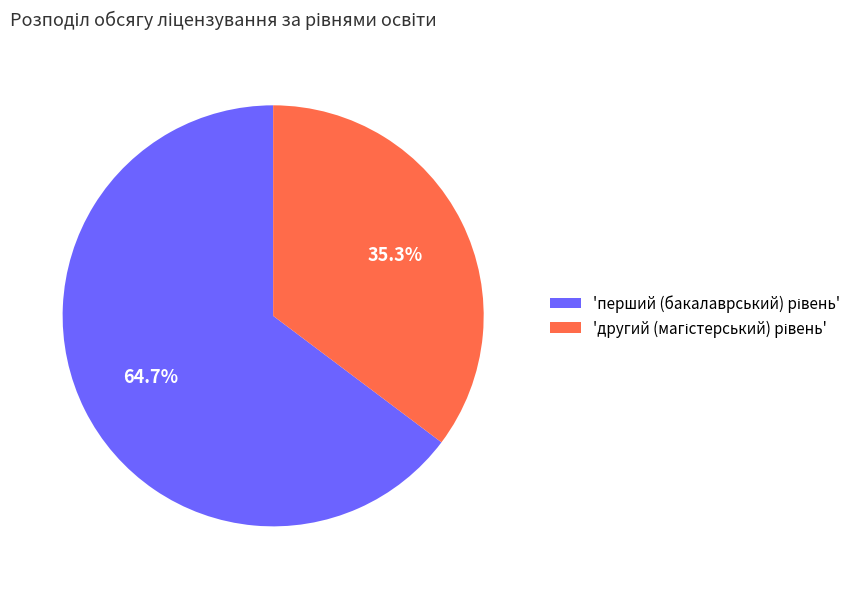

How many segments does this pie chart have?

2